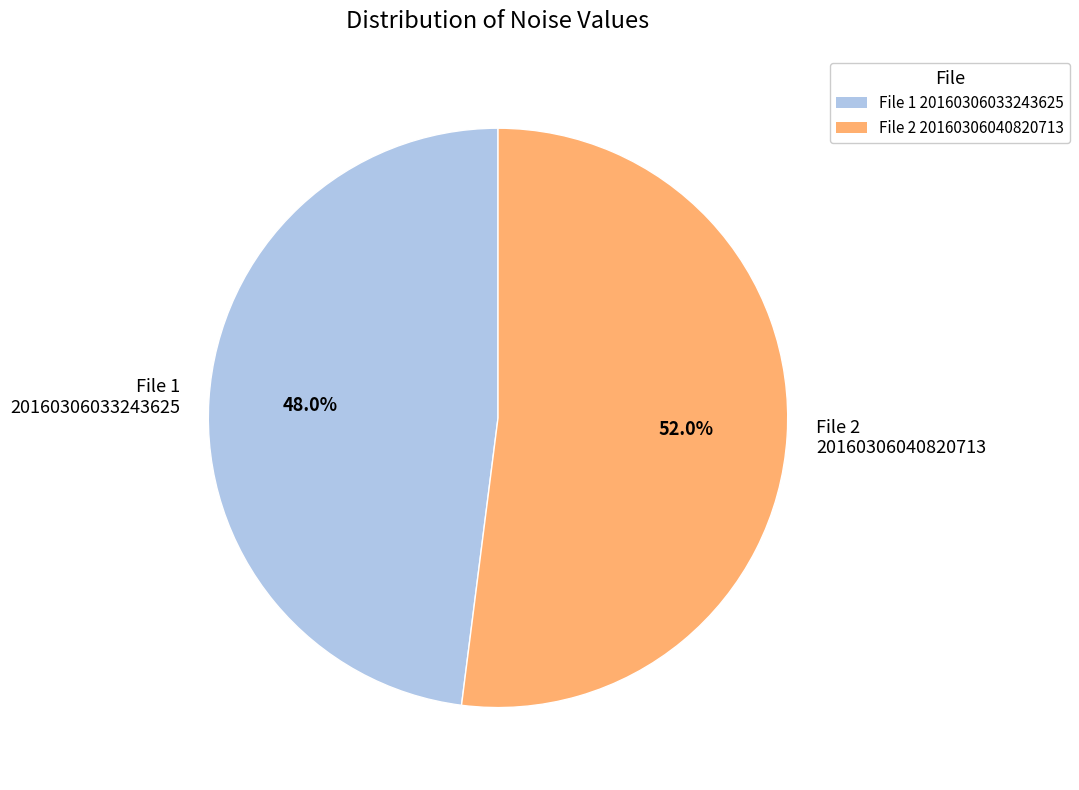

How much of the chart is everything except File 2 20160306040820713?

48.0%